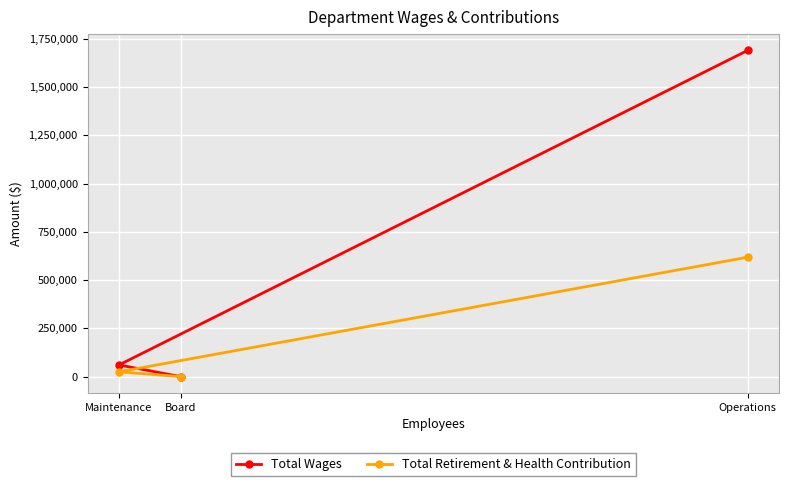

Which label corresponds to the smallest value in the chart?

Board